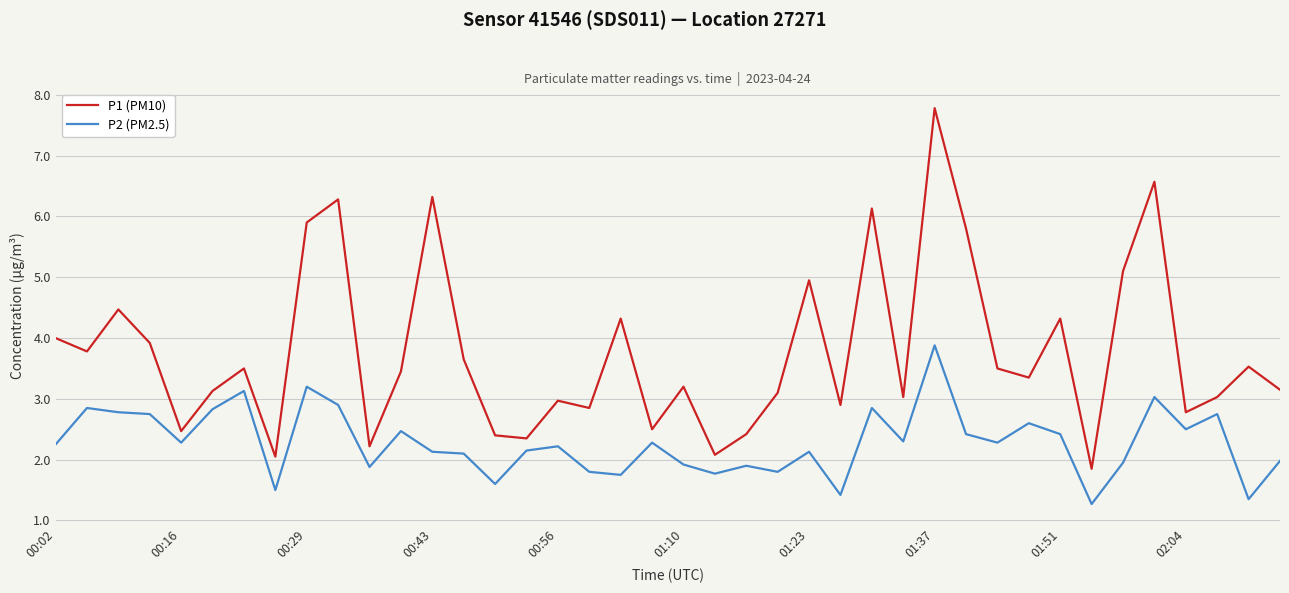

What is the average value of the P2 (PM2.5) series?

2.3